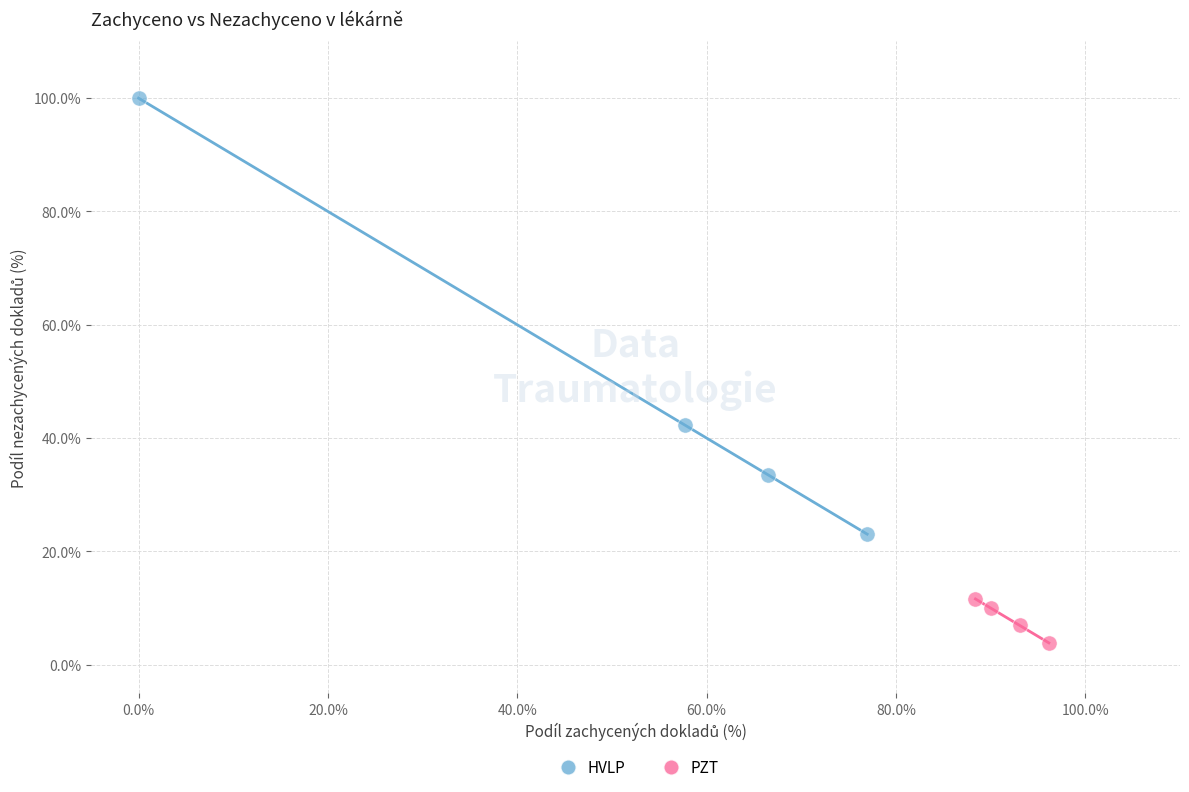

What are all the series names shown in the legend?

HVLP, PZT